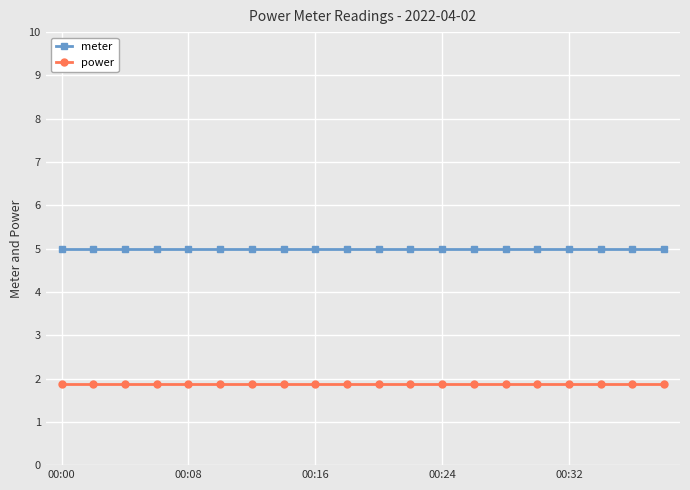

What is the smallest value displayed?

1.9